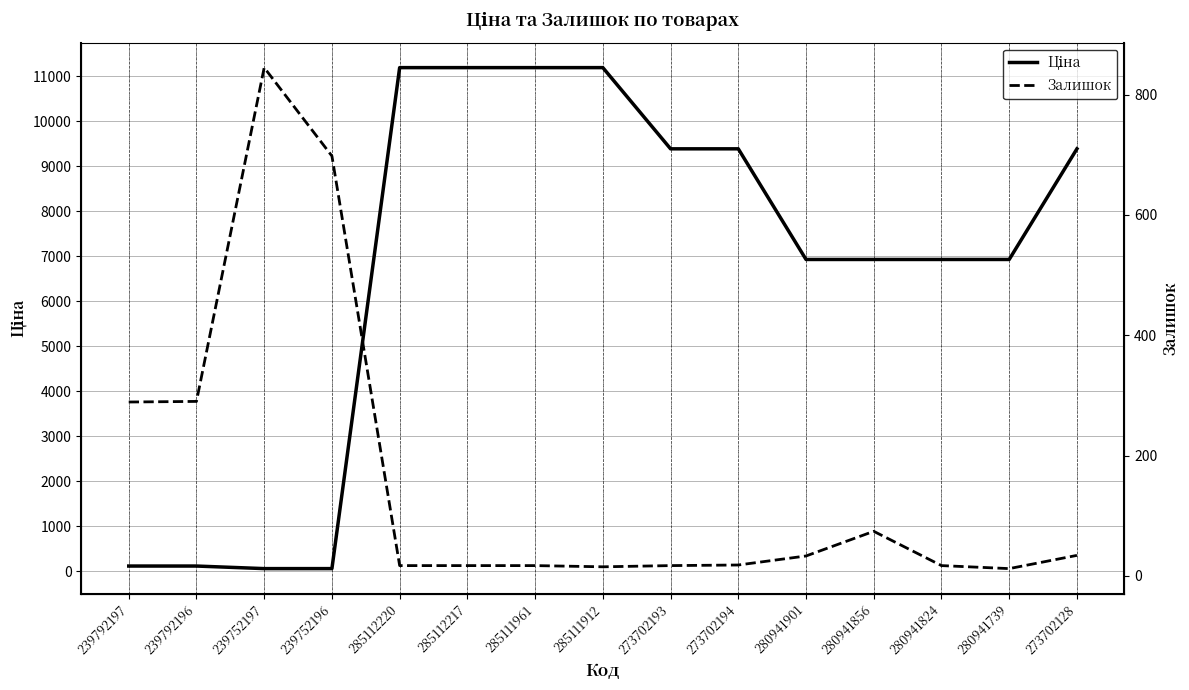

List the series in order of their peak value, highest first.

Ціна, Залишок